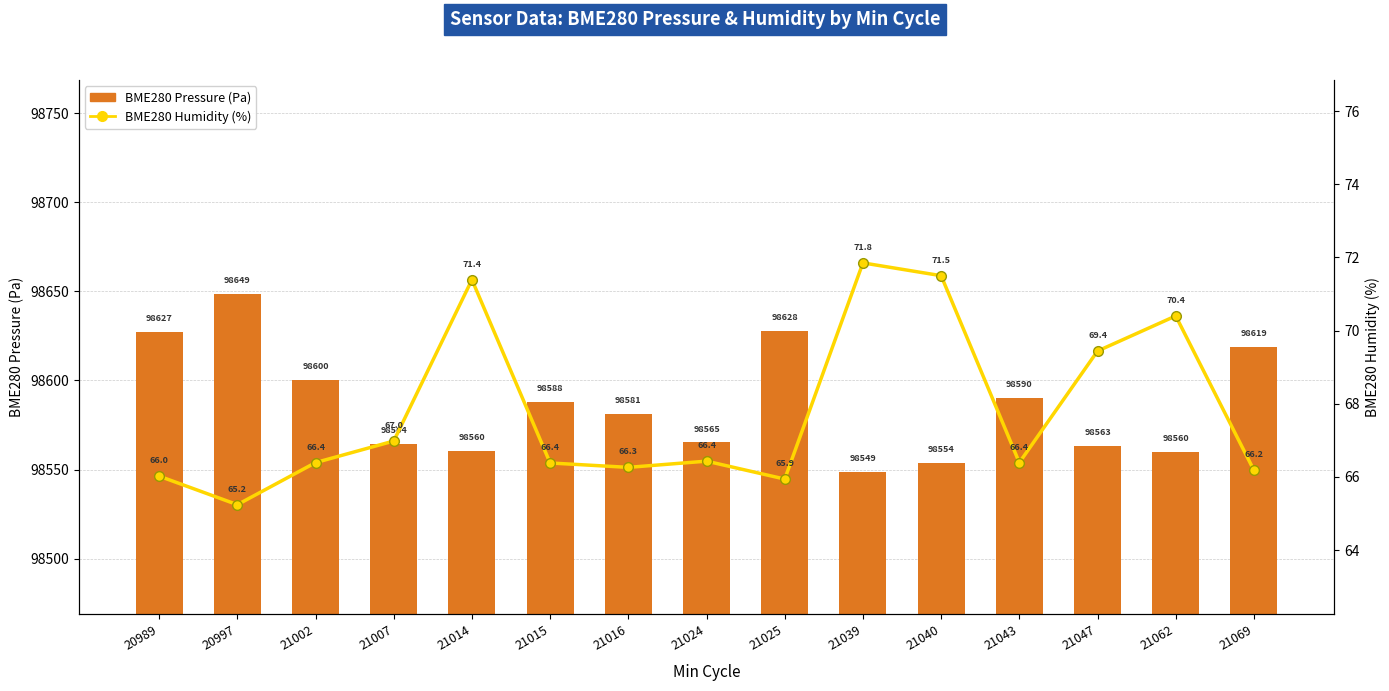

Read the BME280 Pressure (Pa) value at 21069.

98618.8